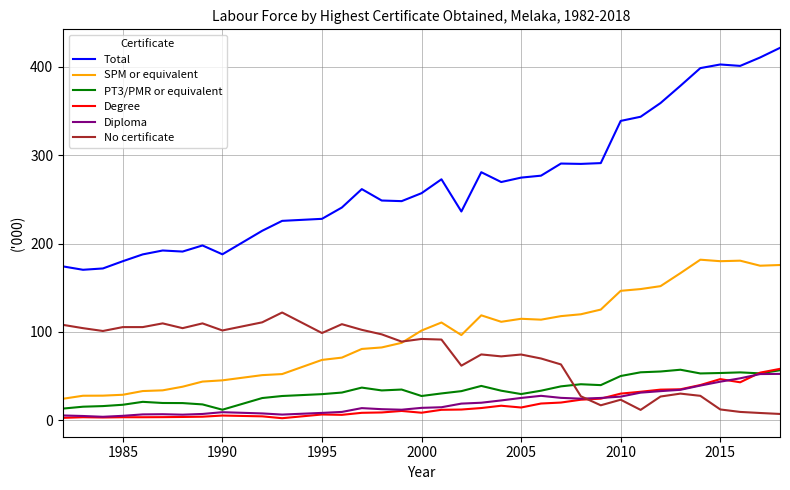

Which series has the largest total across all categories?

Total